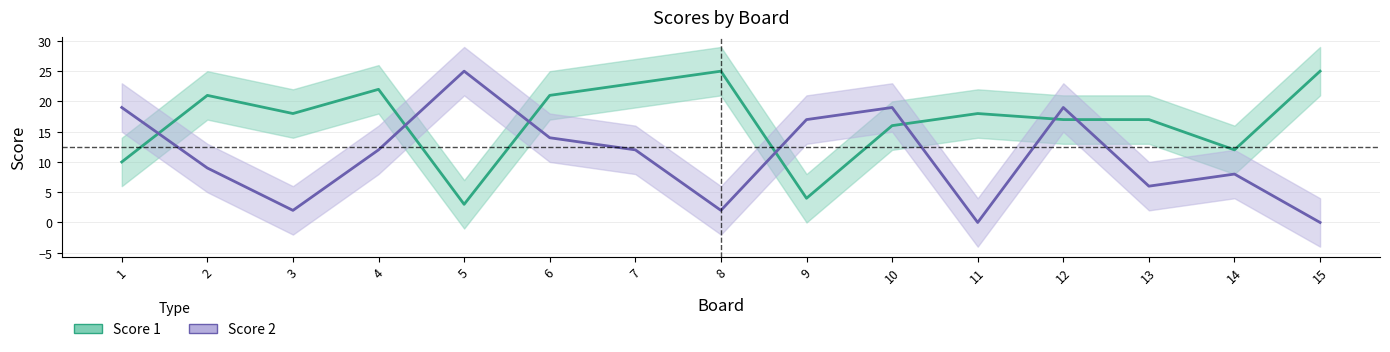

Count the number of categories in the chart.

15